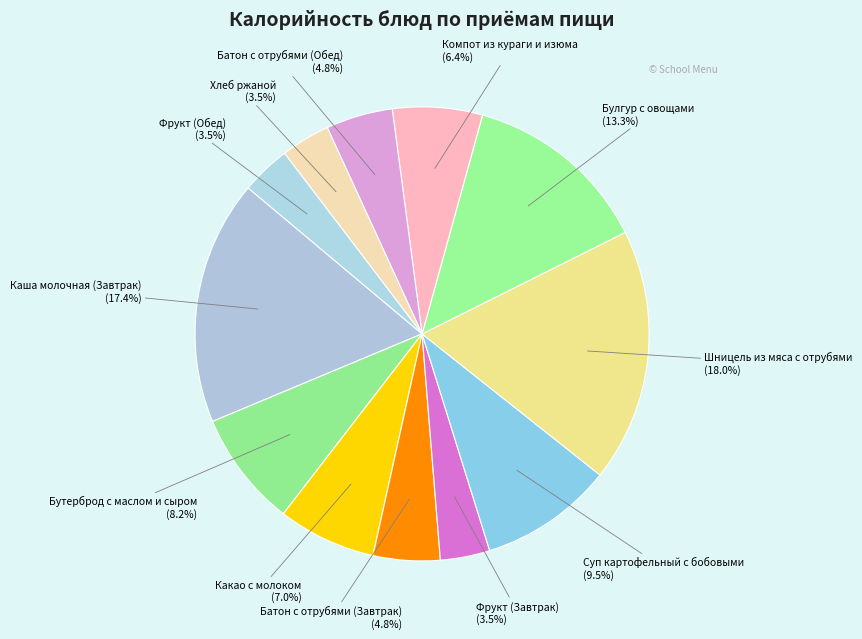

How many segments does this pie chart have?

12